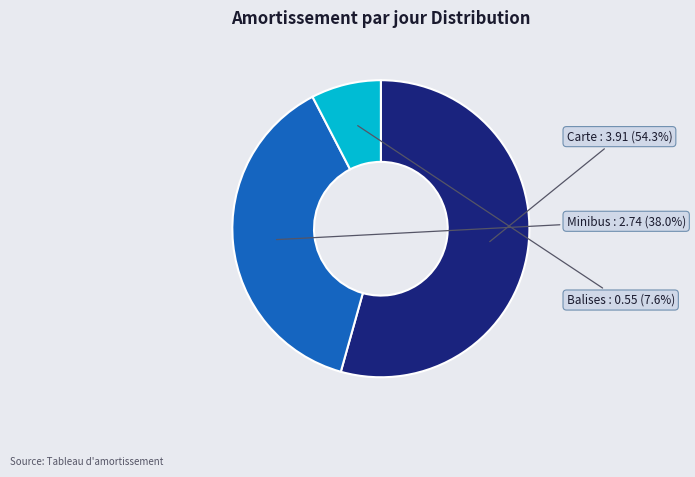

The Carte slice represents 54% of the pie. True or false?

True